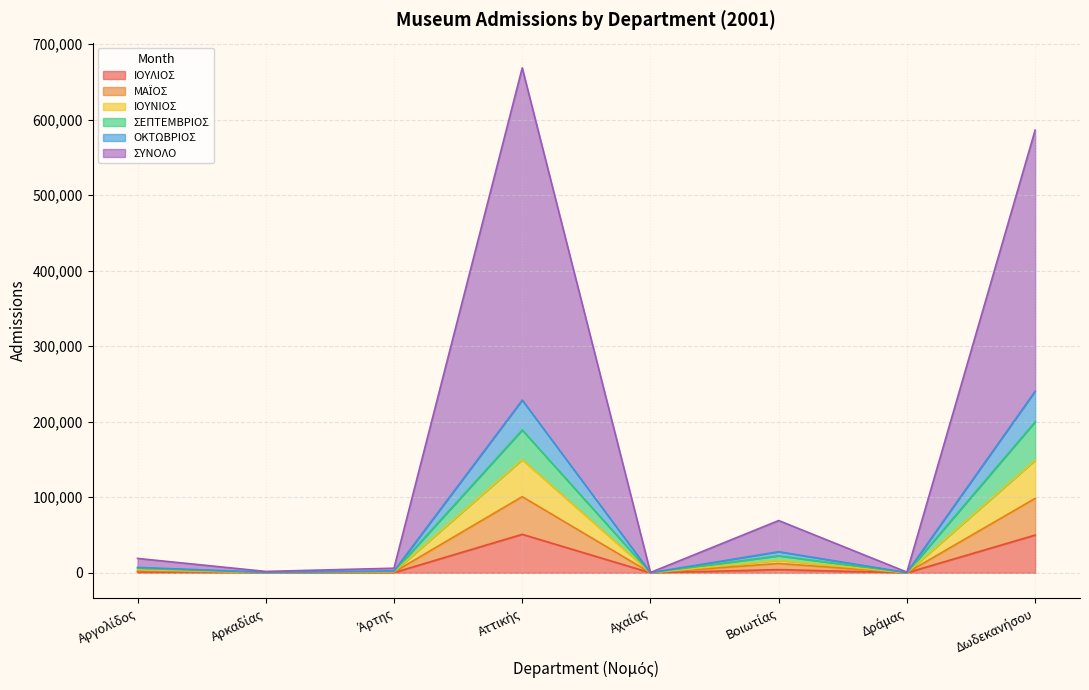

What is the highest value of the ΙΟΥΛΙΟΣ series?

50968